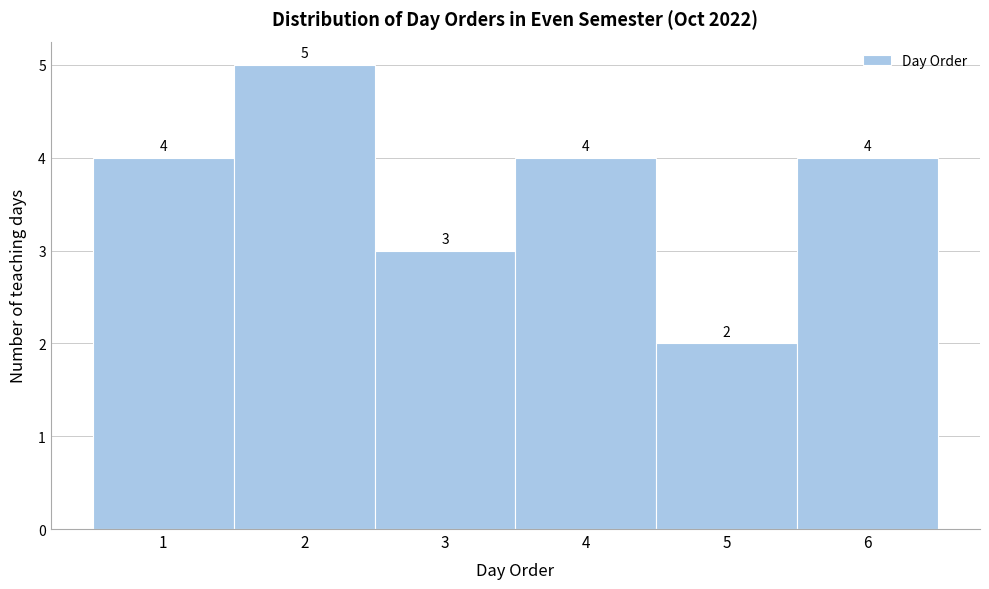

How tall is the bar that spans 5.5 to 6.5 on the x-axis?

4